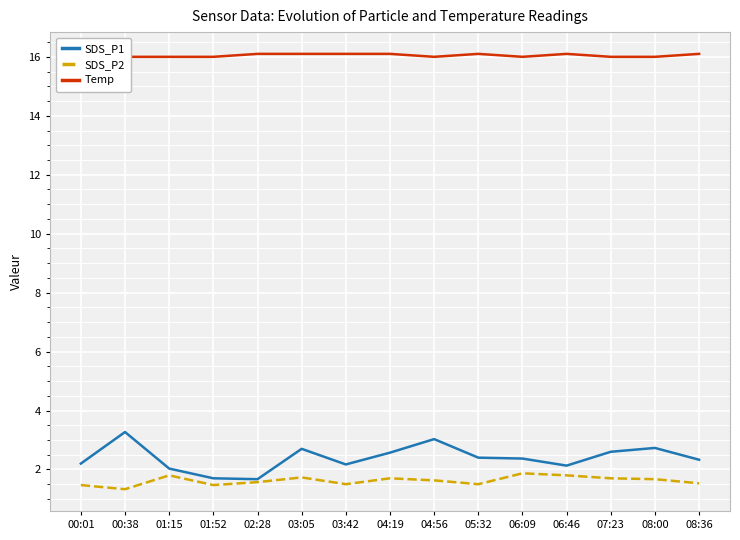

What is the sum of all SDS_P1 values?

35.9